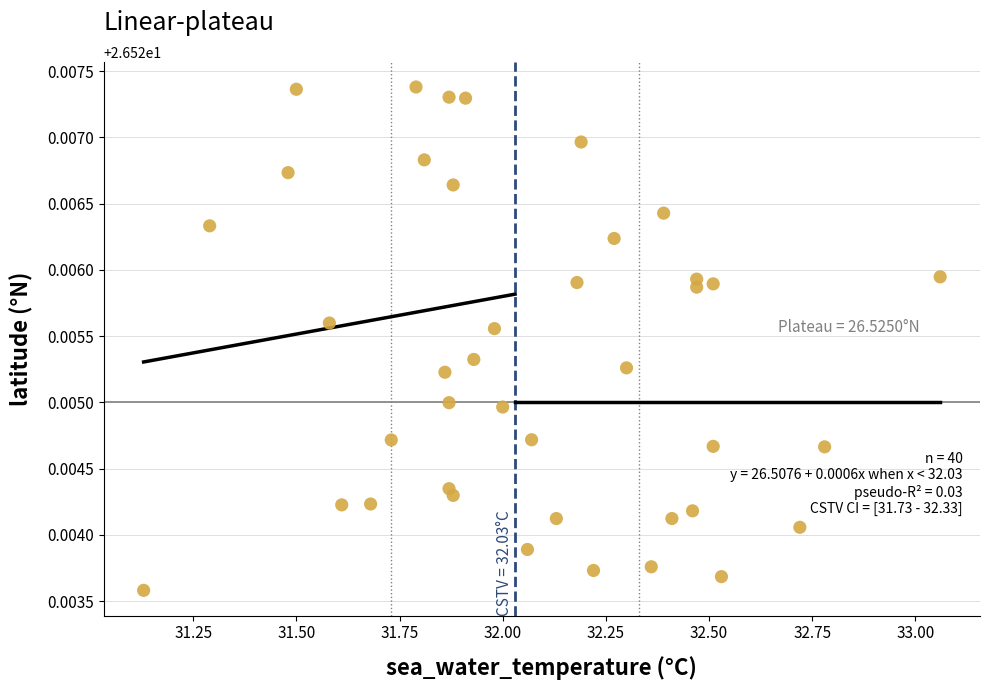

Count the number of points in this scatter plot.

40